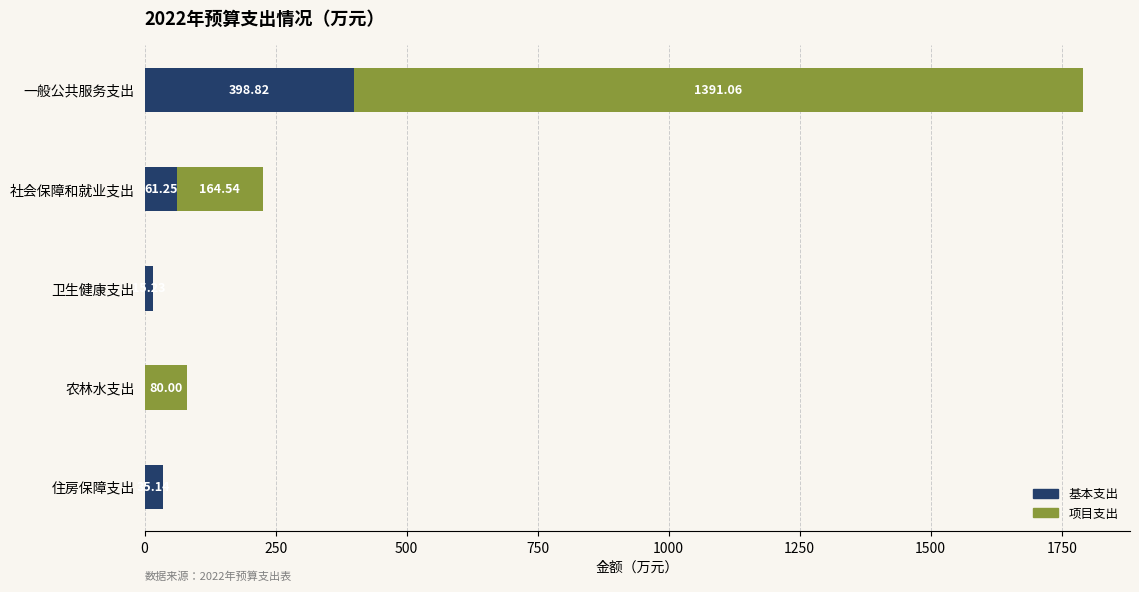

How many data points in 基本支出 are above 35?

3